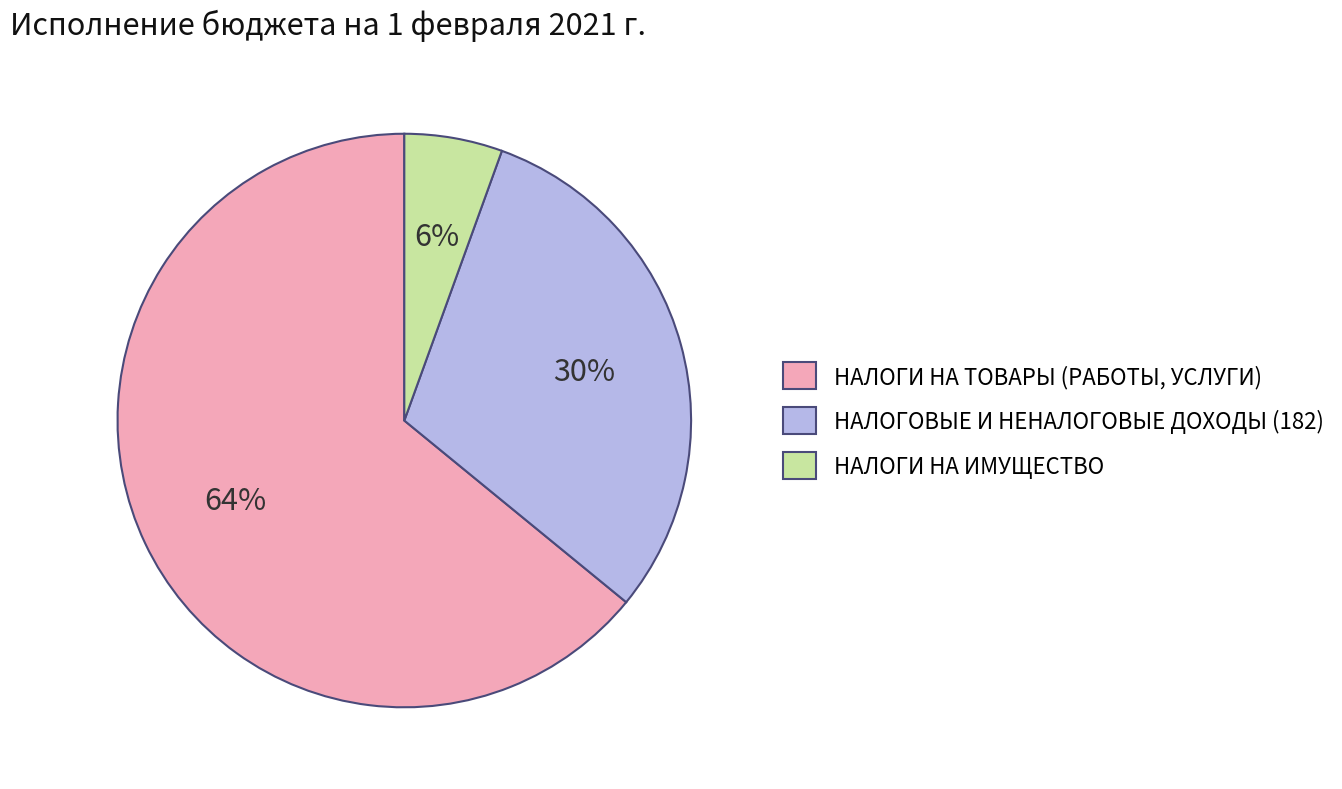

Which category has the biggest portion of the pie?

НАЛОГИ НА ТОВАРЫ (РАБОТЫ, УСЛУГИ)